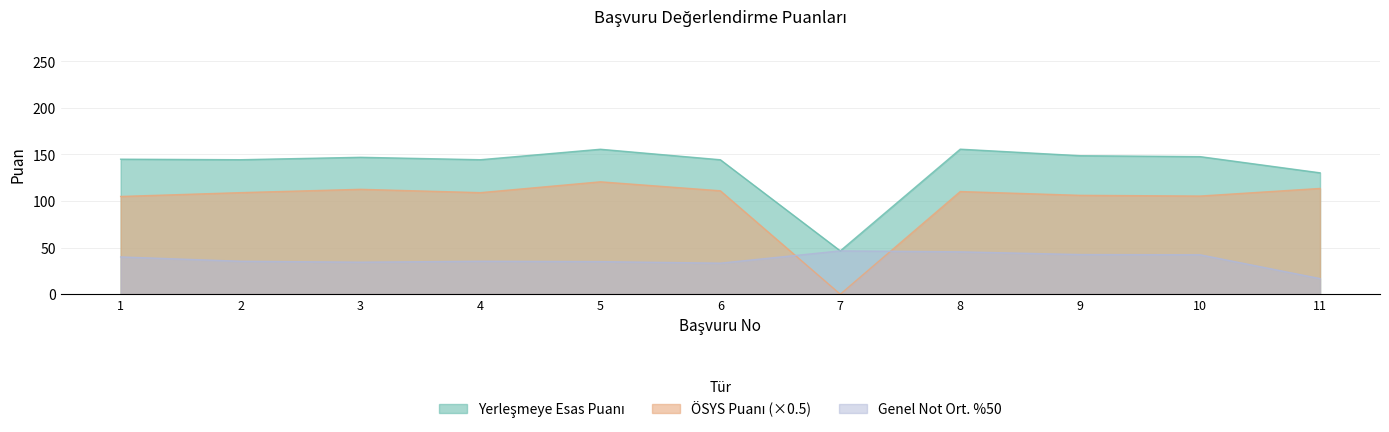

Reading left to right, list all the values displayed in this chart.

Yerleşmeye Esas Puanı: 144.9	144.3	146.9	144.3	155.6	144.3	46.5	155.6	148.6	147.6	130.3
ÖSYS Puanı: 104.9	109.0	112.6	109.0	120.6	111.0	0.0	110.2	106.1	105.3	113.5
Genel Not Ortalamasının %50si: 40.0	35.3	34.4	35.3	35.0	33.3	46.5	45.5	42.5	42.3	16.8